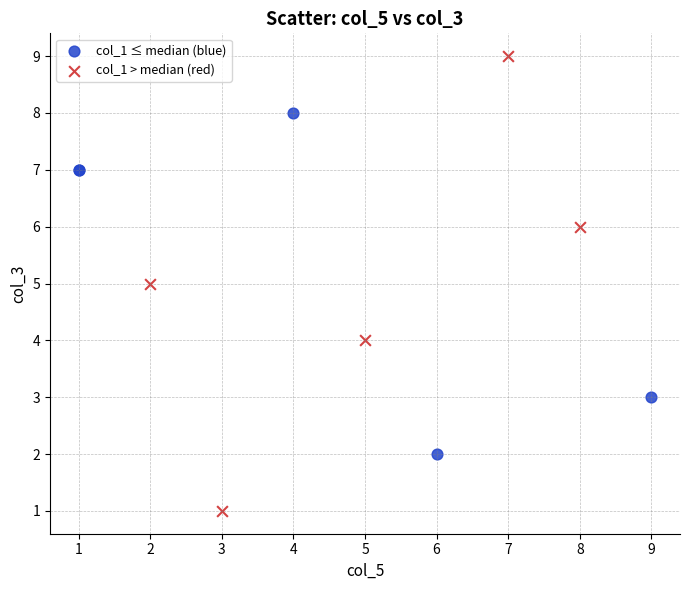

Which series reaches the maximum Y coordinate?

col_1 > median (red)